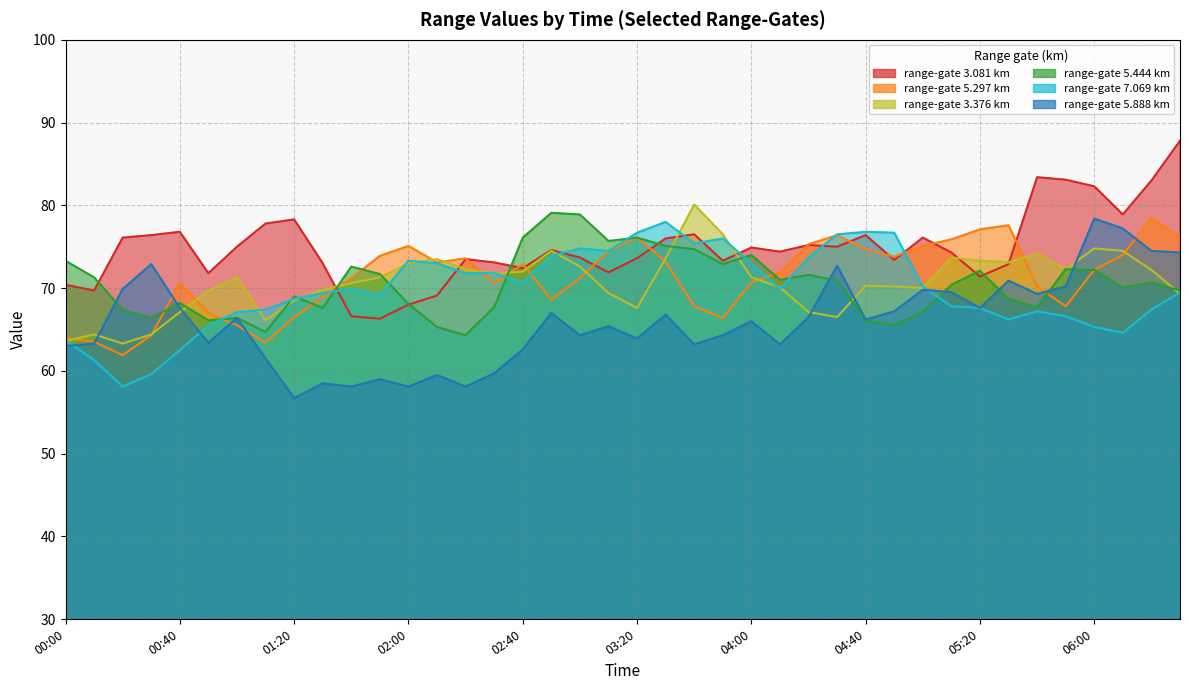

At which category does 3.376 reach its first local peak?

2002/07/03 00:10